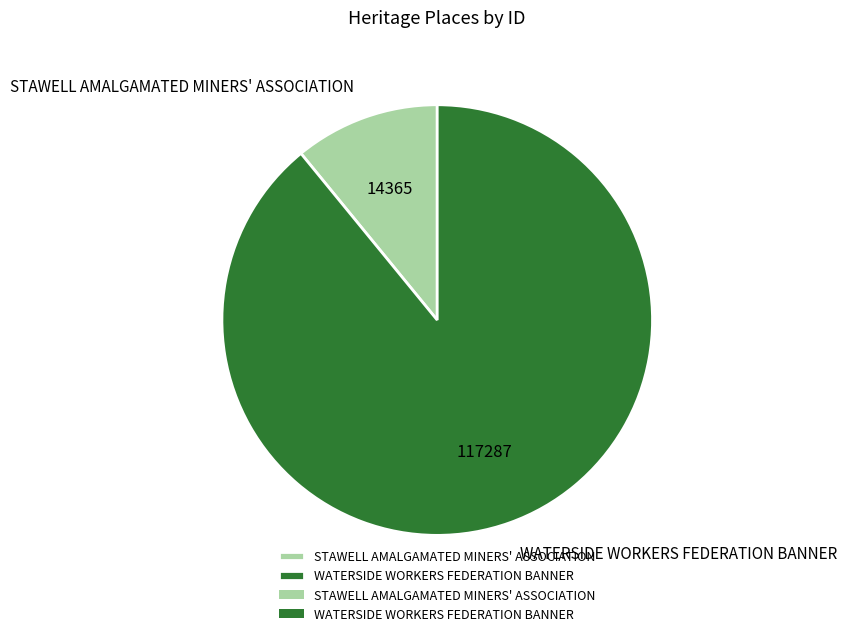

True or false: WATERSIDE WORKERS FEDERATION BANNER accounts for 82% of the total.

False